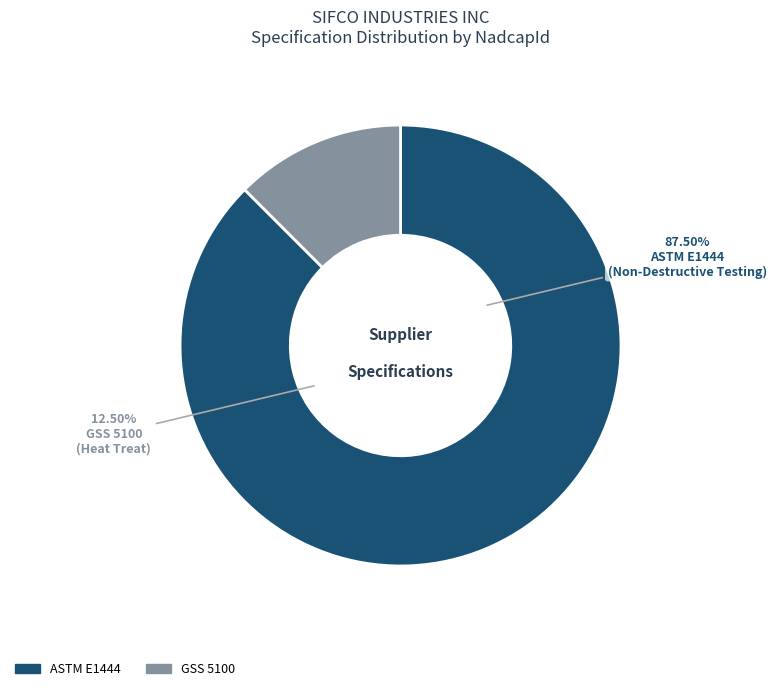

To the nearest percent, what is the average slice percentage?

50%